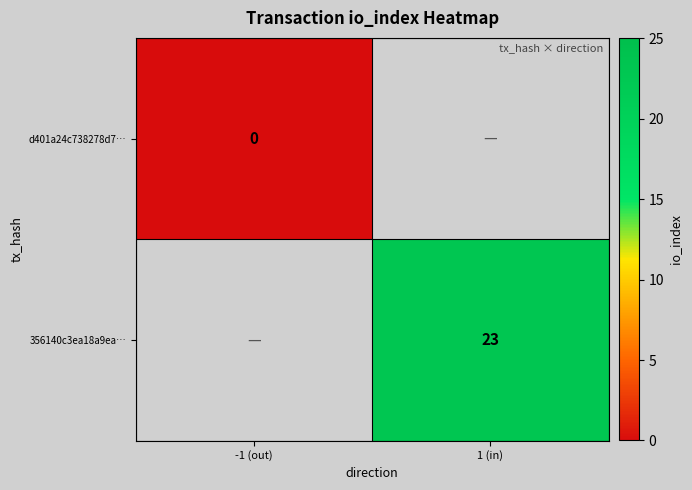

At how many categories does at least one series exceed 11?

1